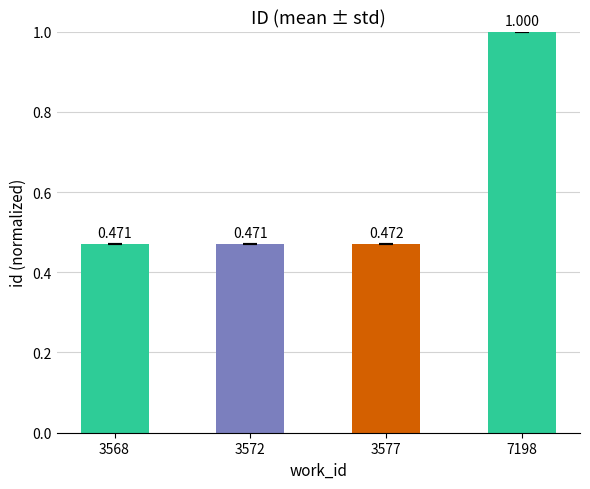

Is it true that the value at 7198 is 1.0?

True